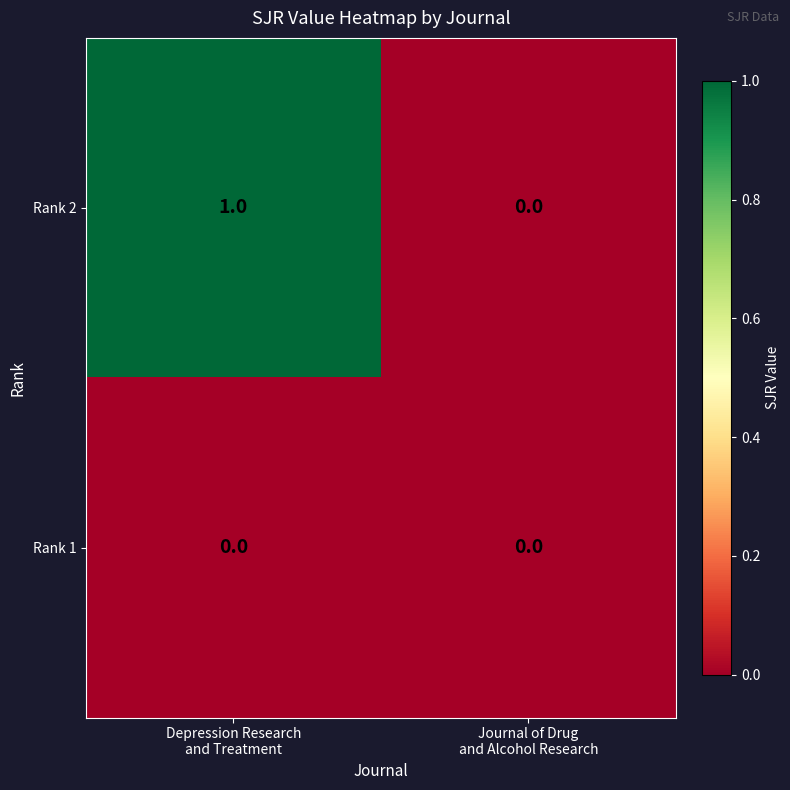

Which series has the largest total across all categories?

Rank 2